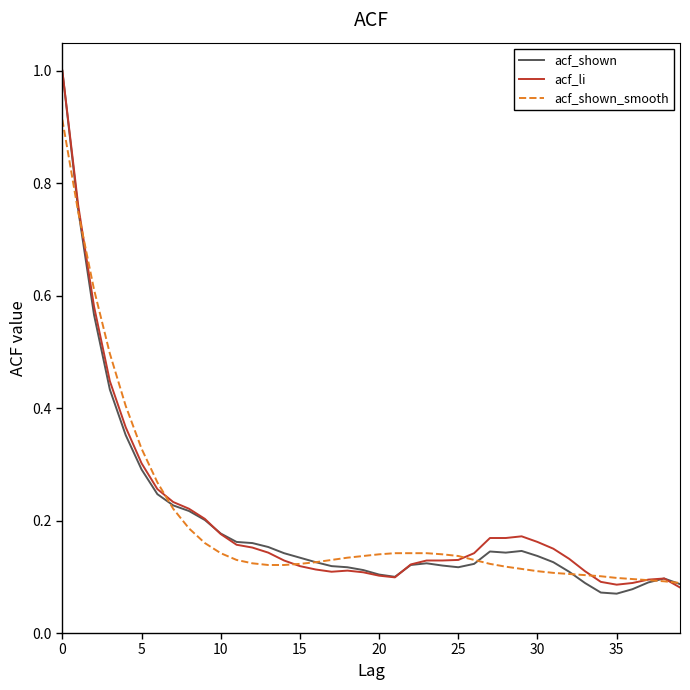

What is the maximum value for acf_shown?

1.0